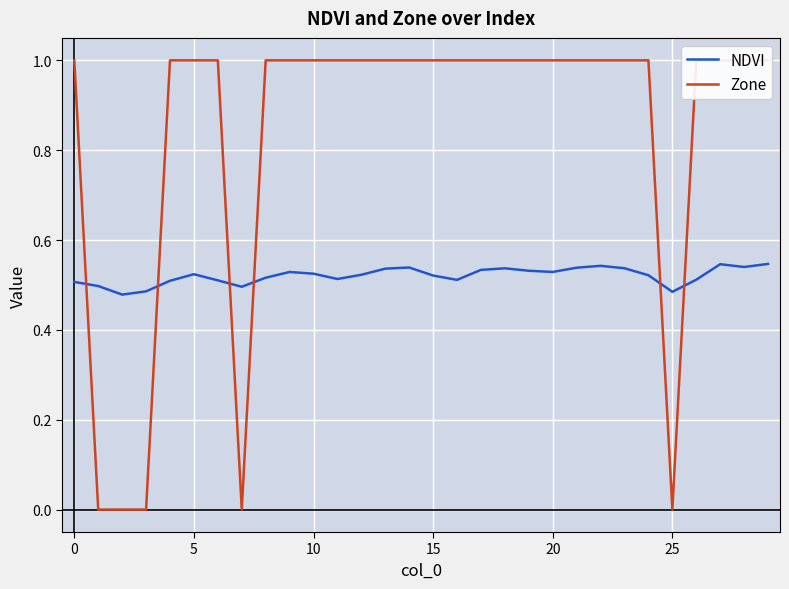

Count the number of categories in the chart.

30